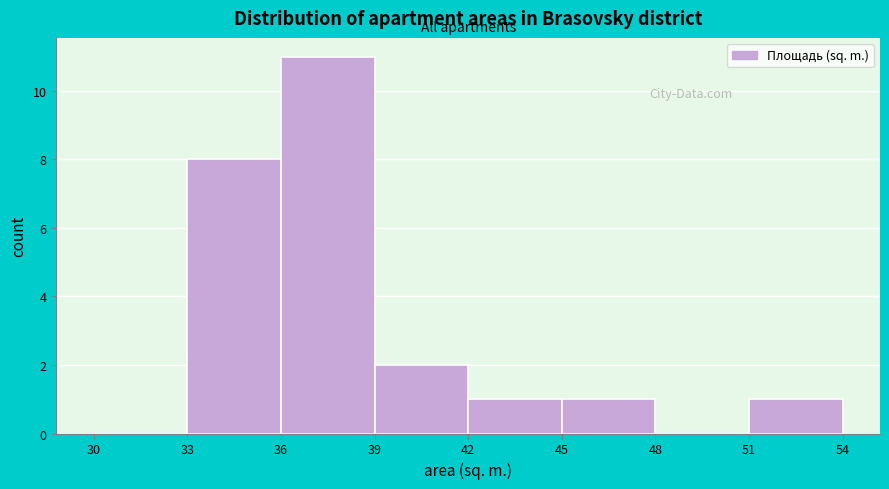

What is the height of the bar covering 51 to 54 on the x-axis? The values are not printed on the chart, so give them approximately, as read against the axis.

1